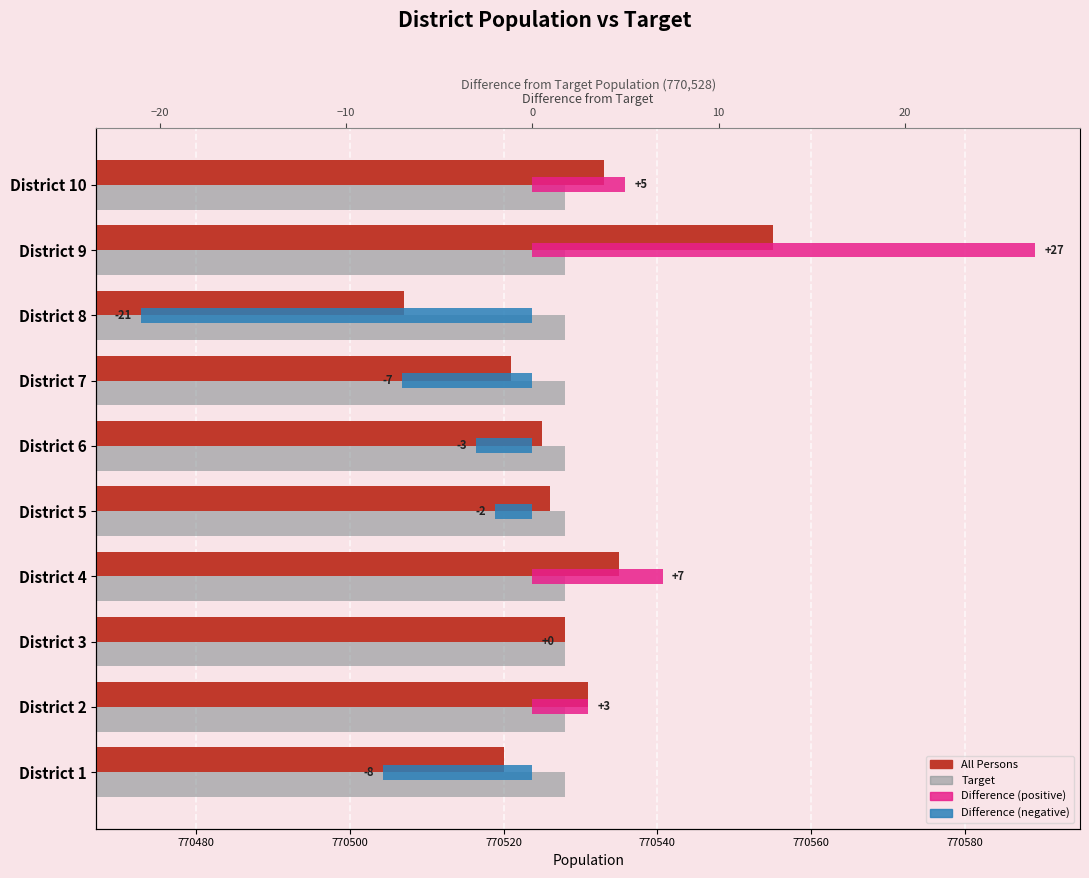

What is the average value of the Target series?

0.4